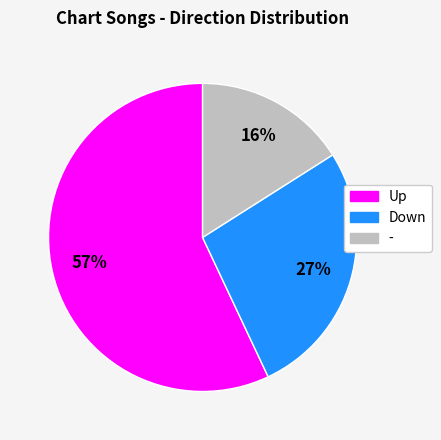

Is there any slice that represents more than half of the pie?

Yes